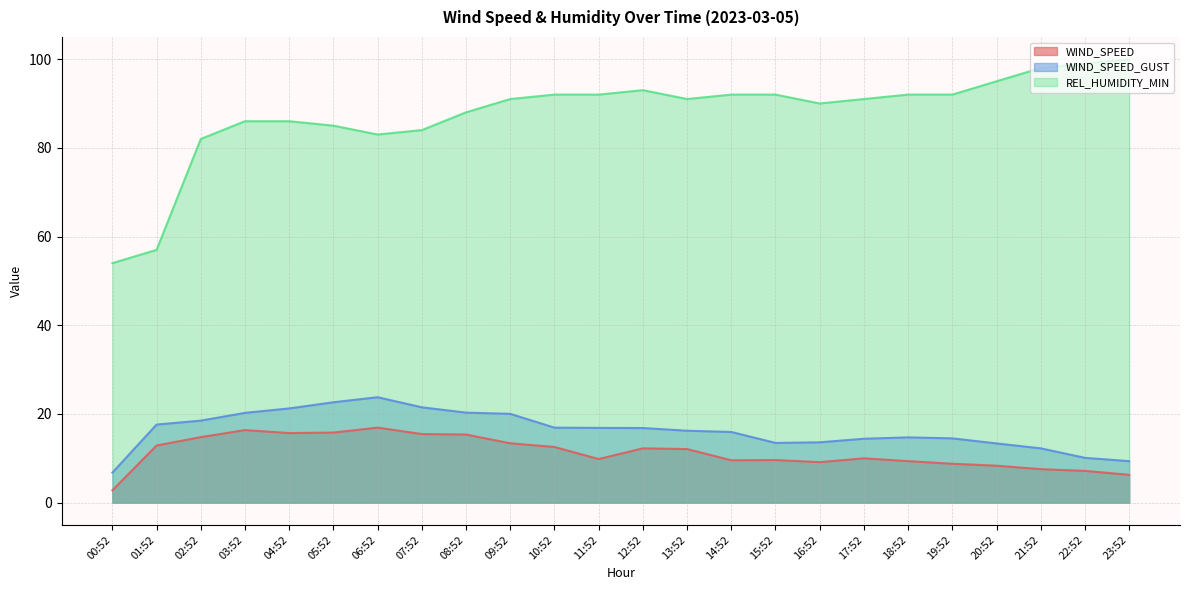

At which category does REL_HUMIDITY_MIN reach its first local valley?

06:52